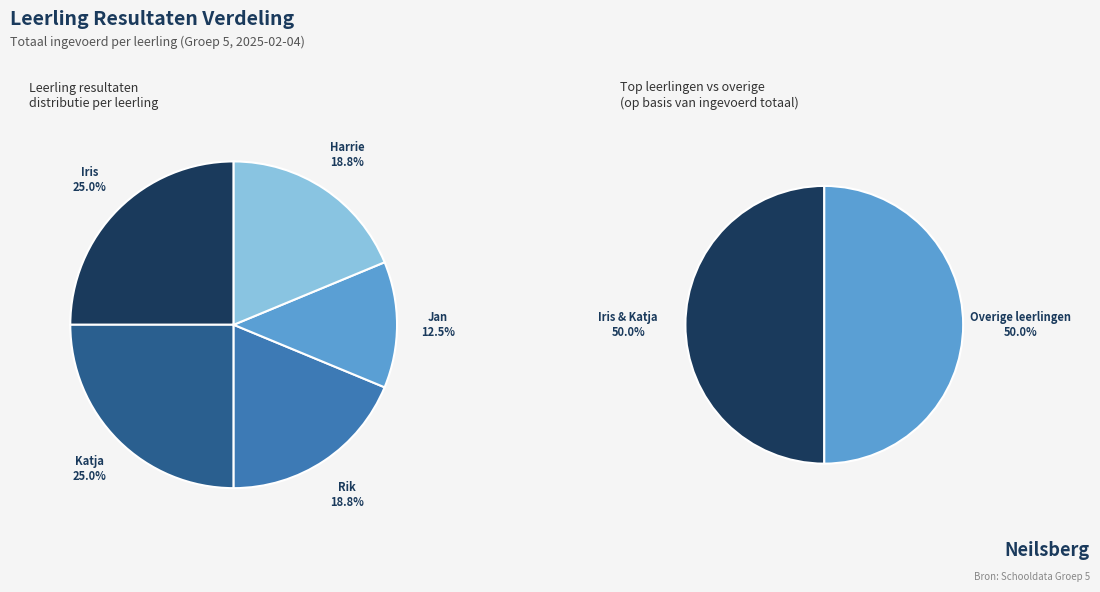

Is Iris the majority of the pie?

No